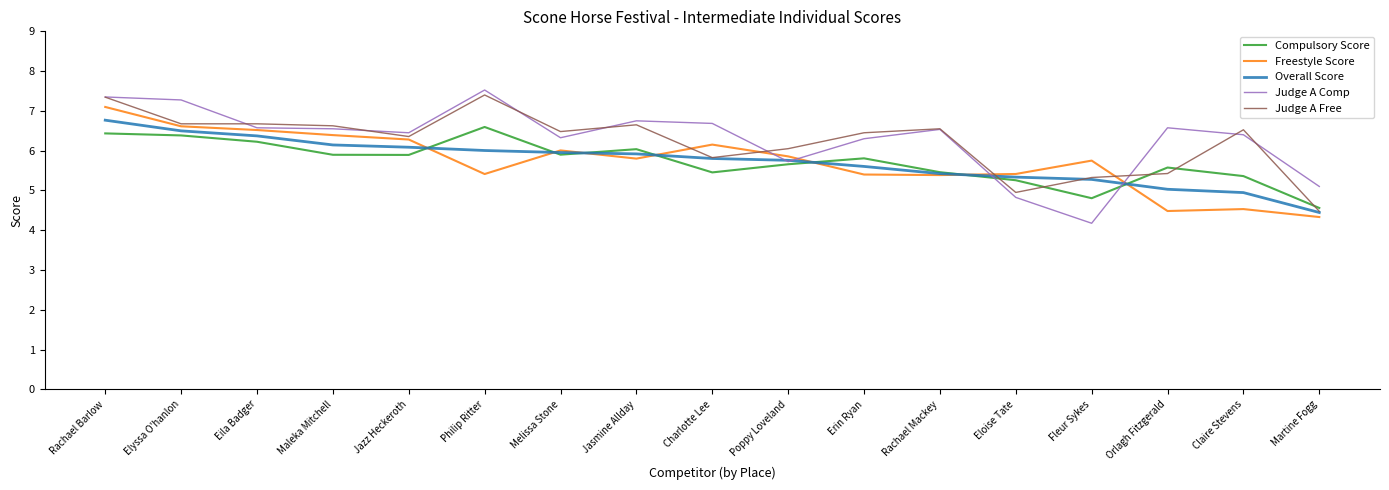

At which category is the sum across all series the highest?

Rachael Barlow